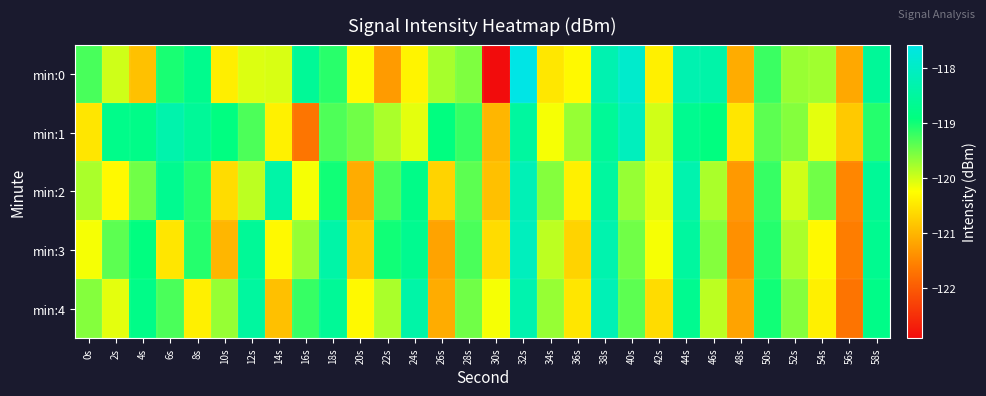

Which category has the lowest value across all series?

30s